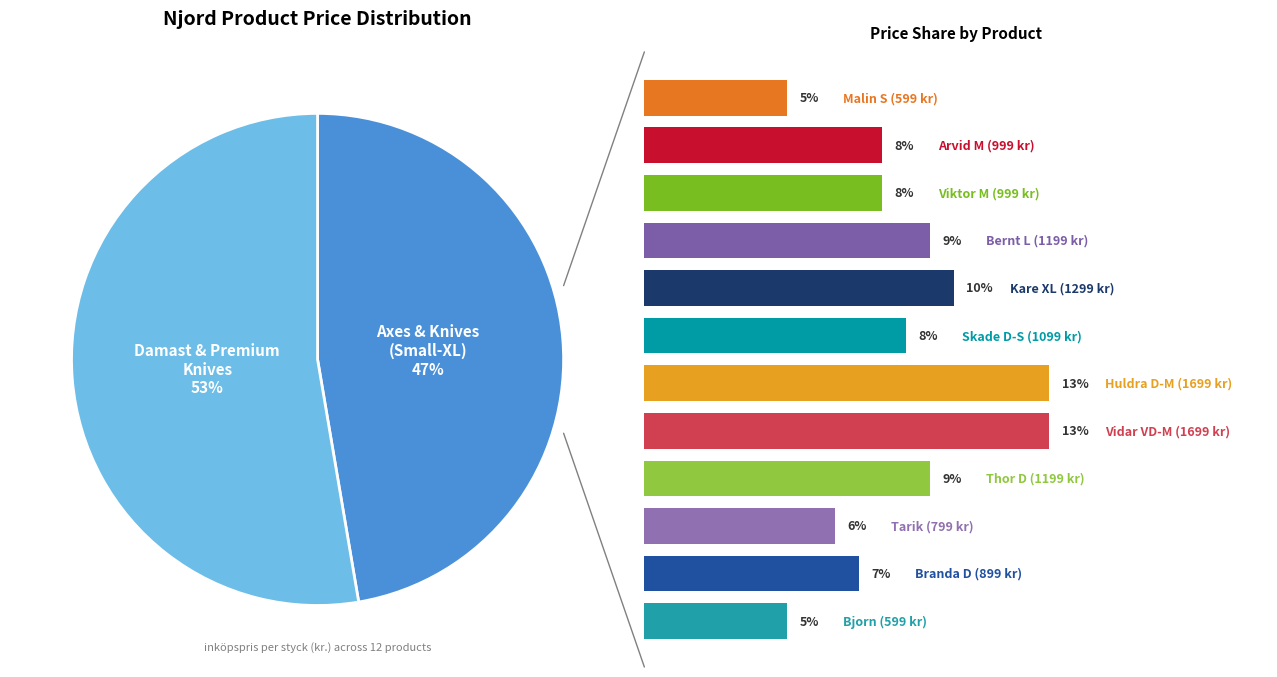

What is the ratio of the value at NJ BERNT-L to the value at NJ VIKTOR-V-M?

1.2